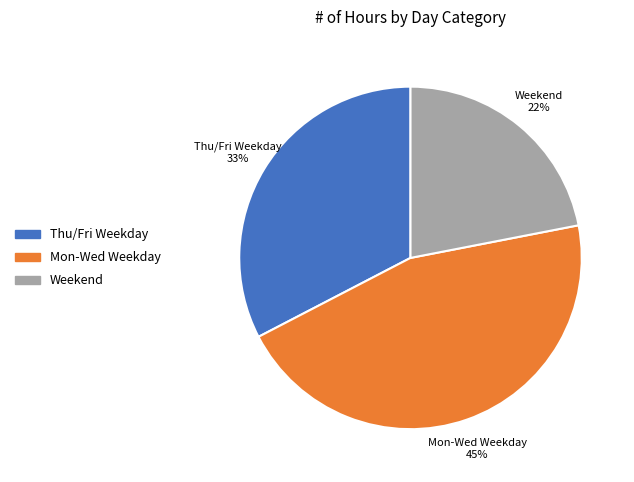

To the nearest percent, what is the difference between the largest and smallest slice percentages?

23%